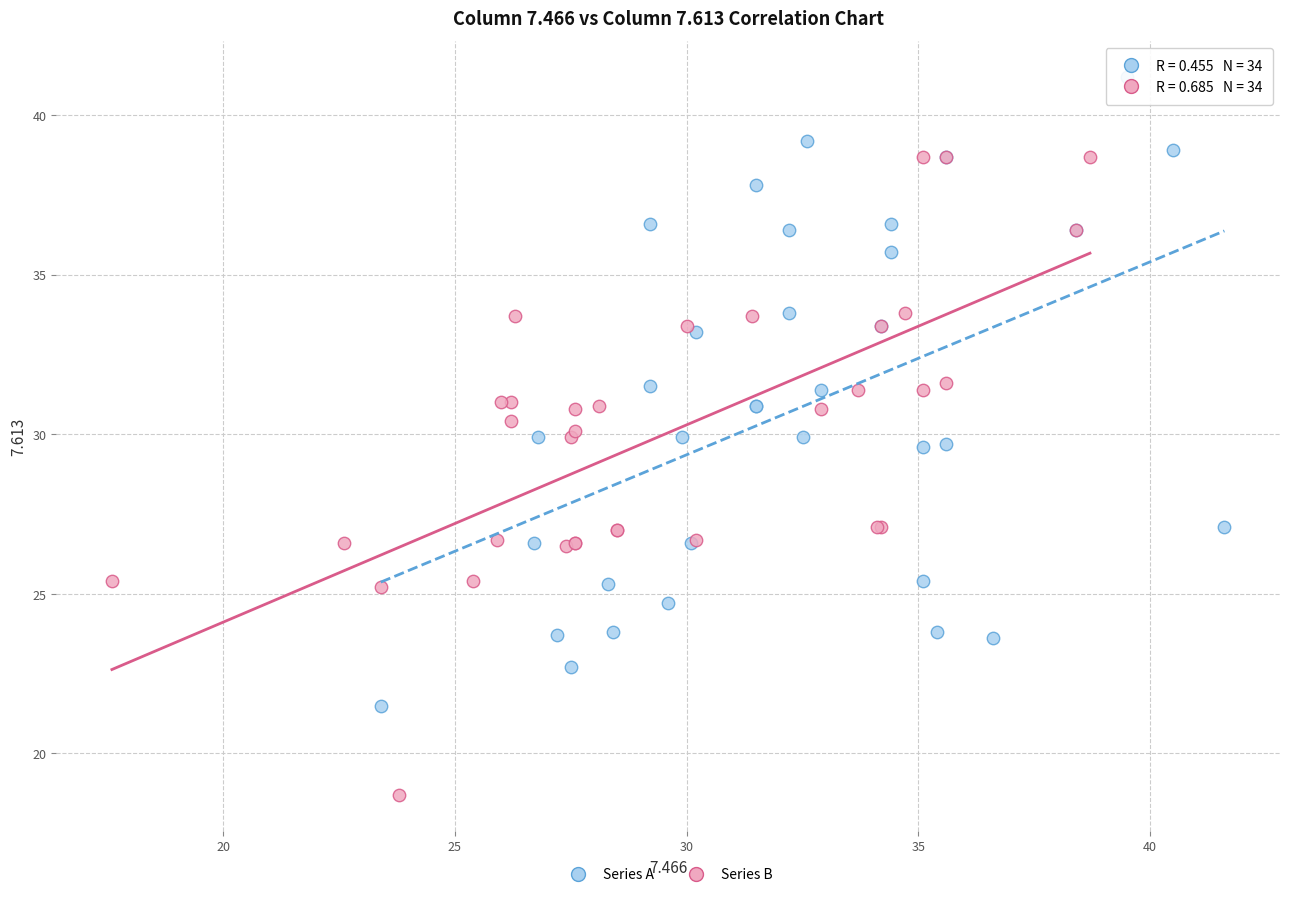

Which series reaches the minimum Y coordinate?

Series B